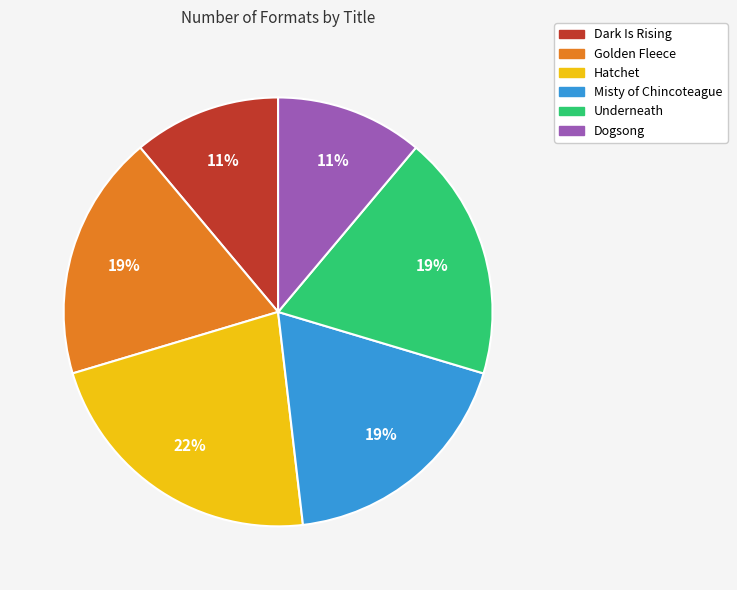

To the nearest percent, what portion does Misty of Chincoteague represent?

19%